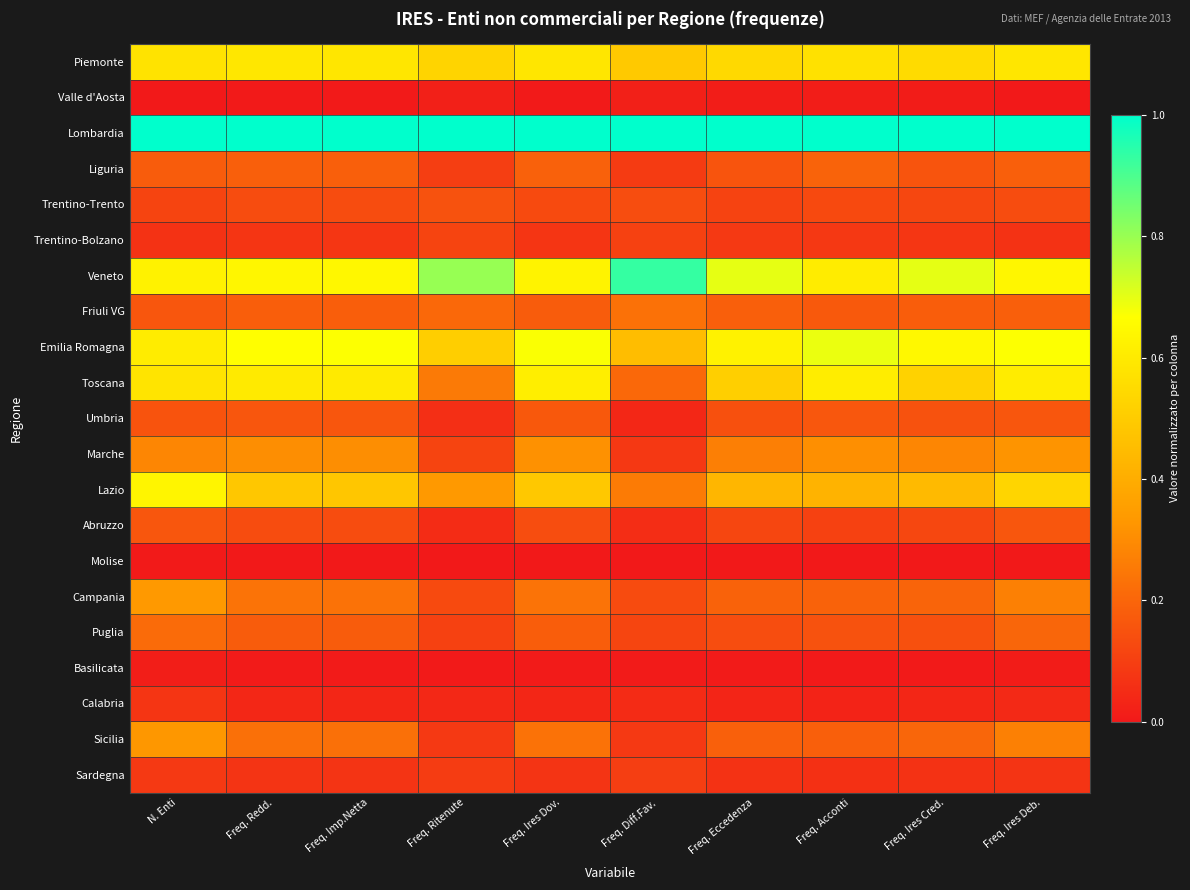

At which category is the sum across all series the highest?

N. Enti